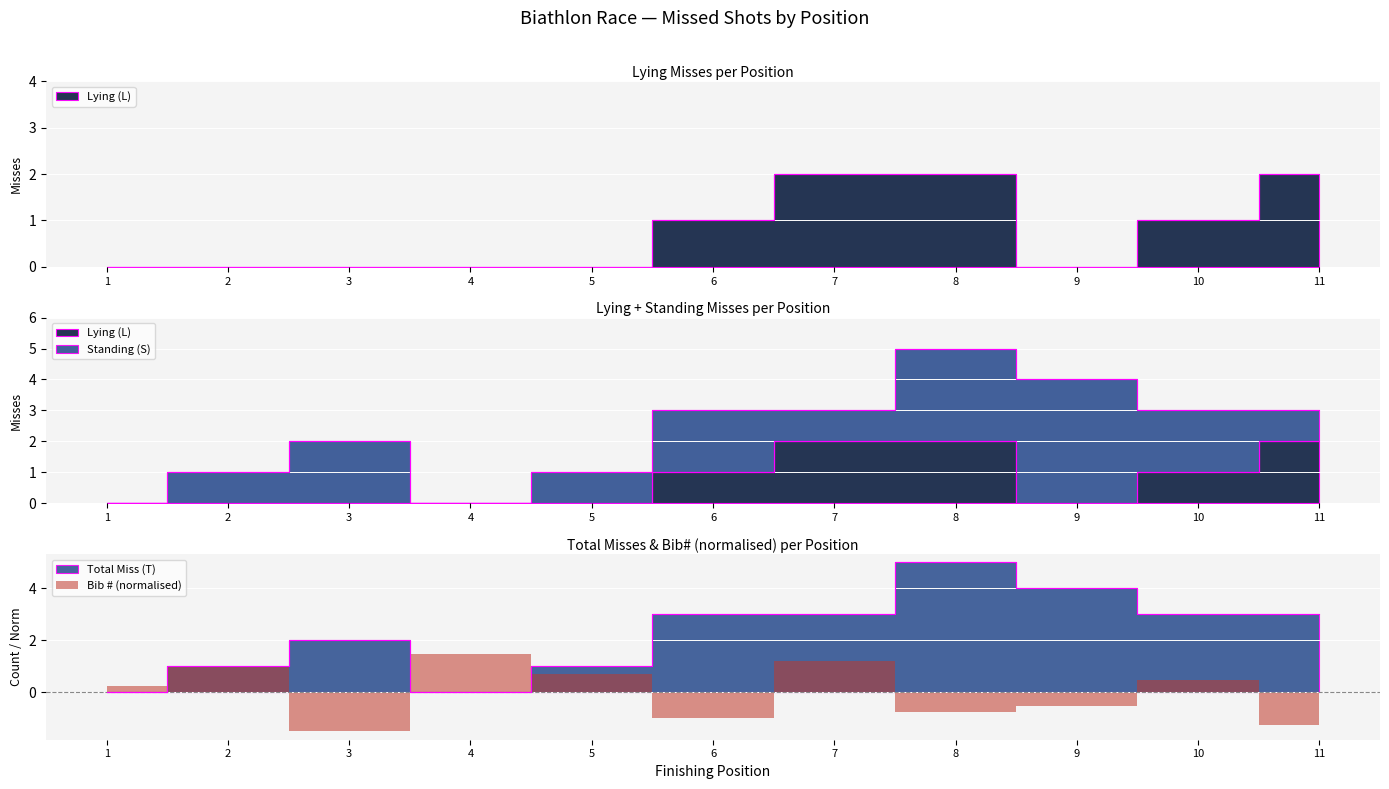

How many positive values does the Total Miss (T) series have?

9